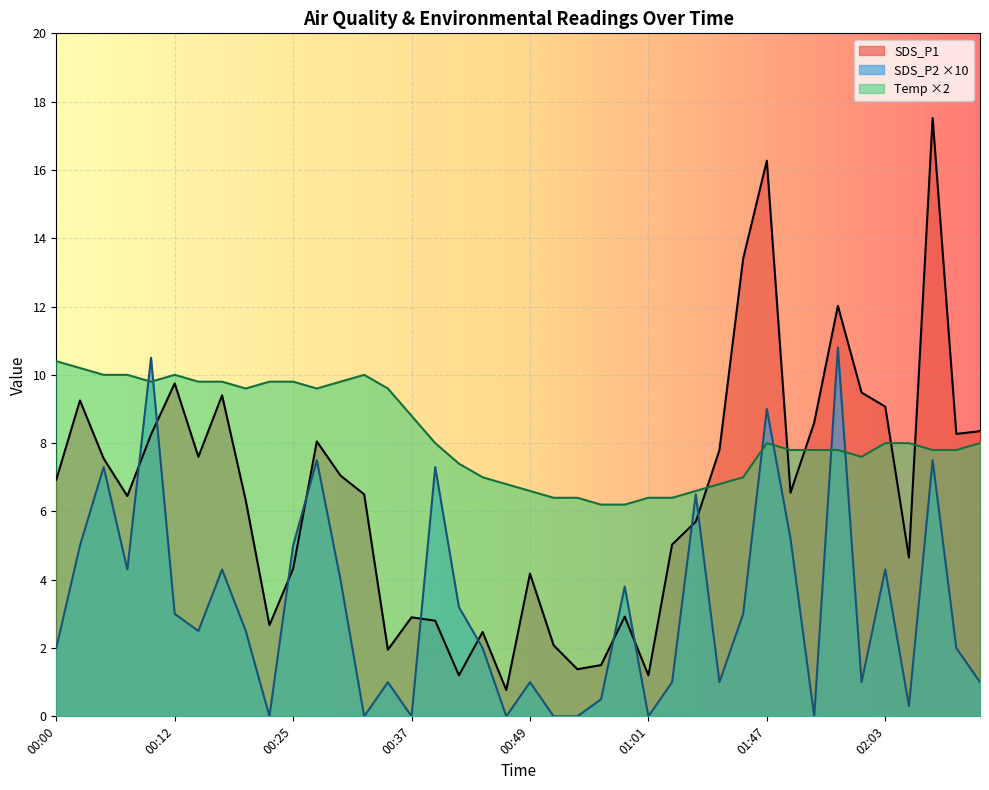

What are all the series names shown in the legend?

SDS_P1, SDS_P2 ×10, Temp ×2